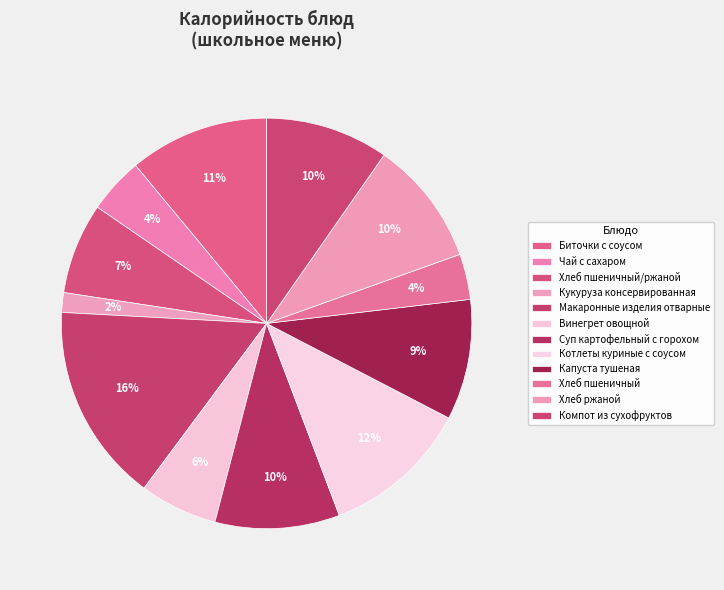

Count the number of slices in the pie.

12